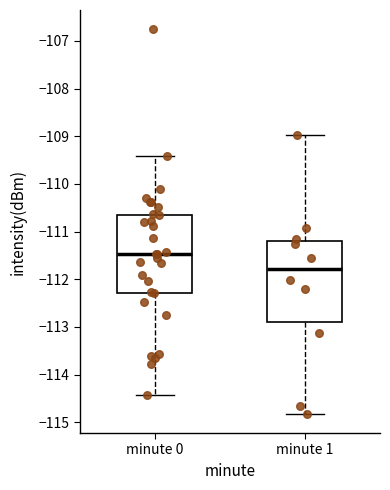

Reading left to right, transcribe this box plot: for each box, give where its median line is, the range the box spans, and where its two whiskers end, as read against the y-axis. The values are not printed on the chart, so give them approximately, as read against the axis.

minute 0: median -111.5, box -112.3 to -110.6, whiskers -114.4 to -109.4
minute 1: median -111.8, box -112.9 to -111.2, whiskers -114.8 to -109.0